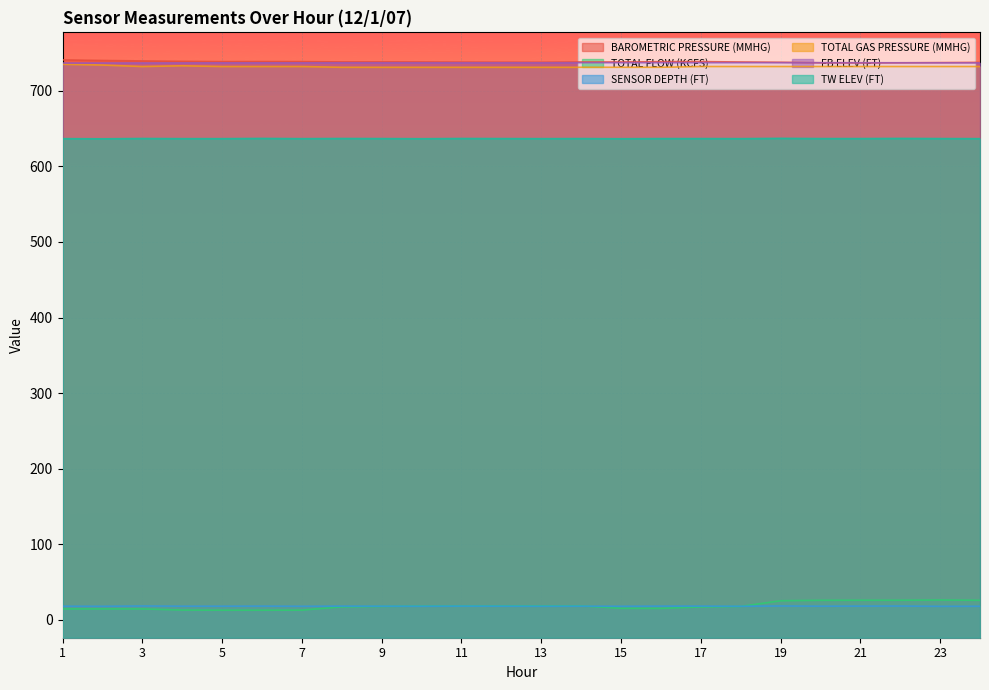

In TOTAL GAS PRESSURE (MMHG), how many points are lower than both neighbors (excluding endpoints)?

1